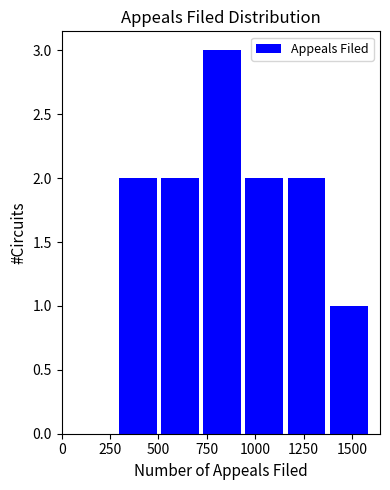

Over which range of the x-axis is the bar tallest?

700 to 950